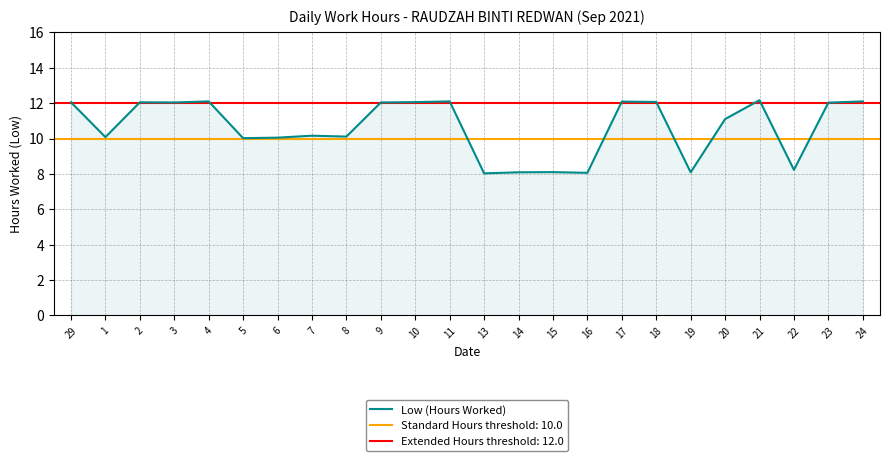

At which label is the value closest to 10?

5